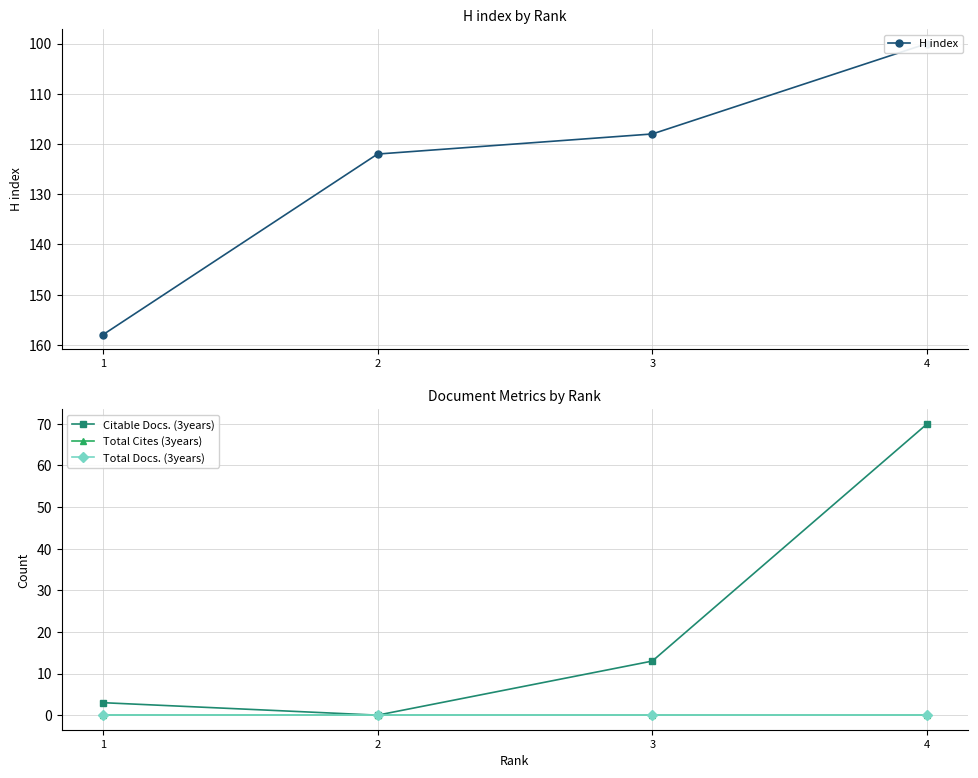

What is the sum of the H index values at 3 and 4?

218